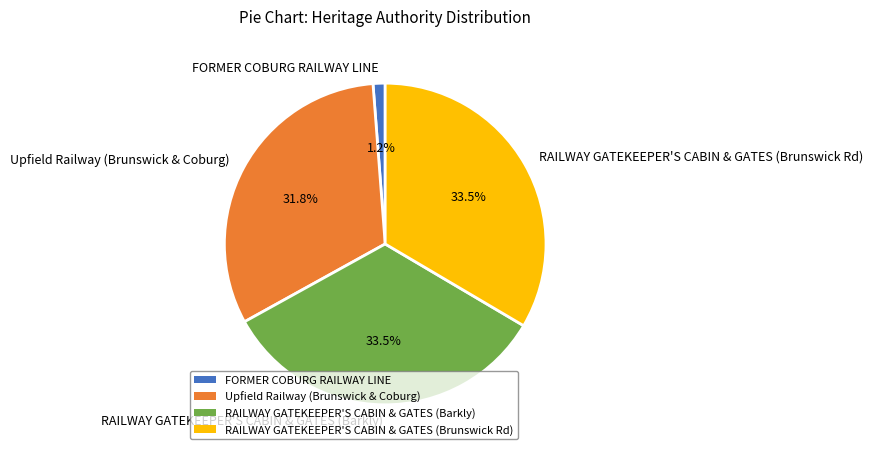

Is it true that Upfield Railway (Brunswick & Coburg) is 21% of the pie?

False